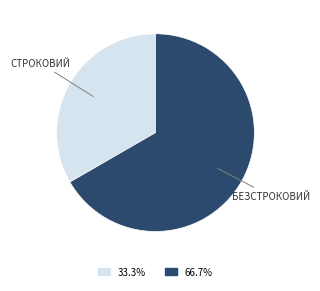

Is there a majority slice in this chart?

Yes